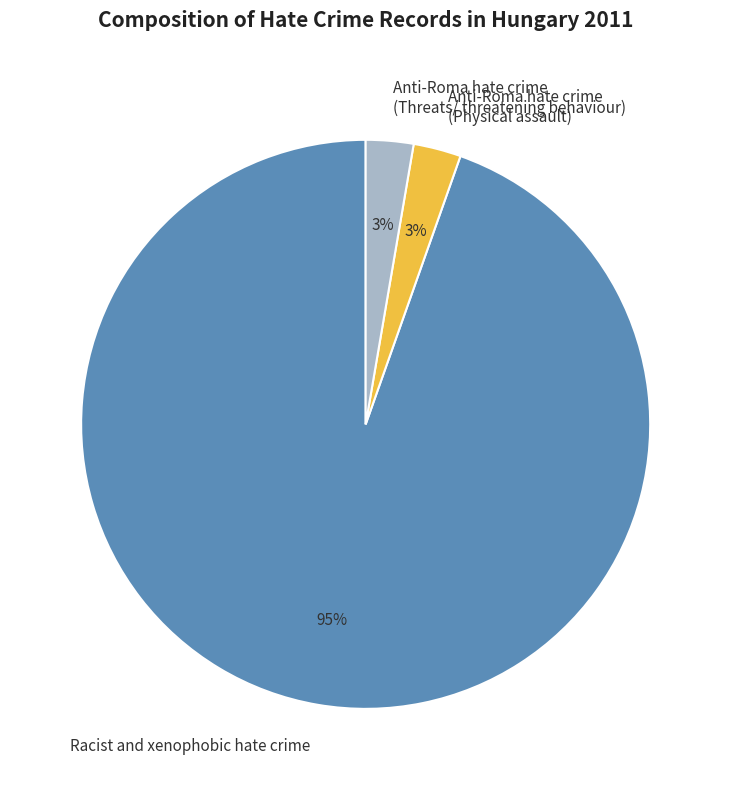

To the nearest percent, what is the combined percentage of Anti-Roma hate crime (Physical assault) and Racist and xenophobic hate crime?

97%